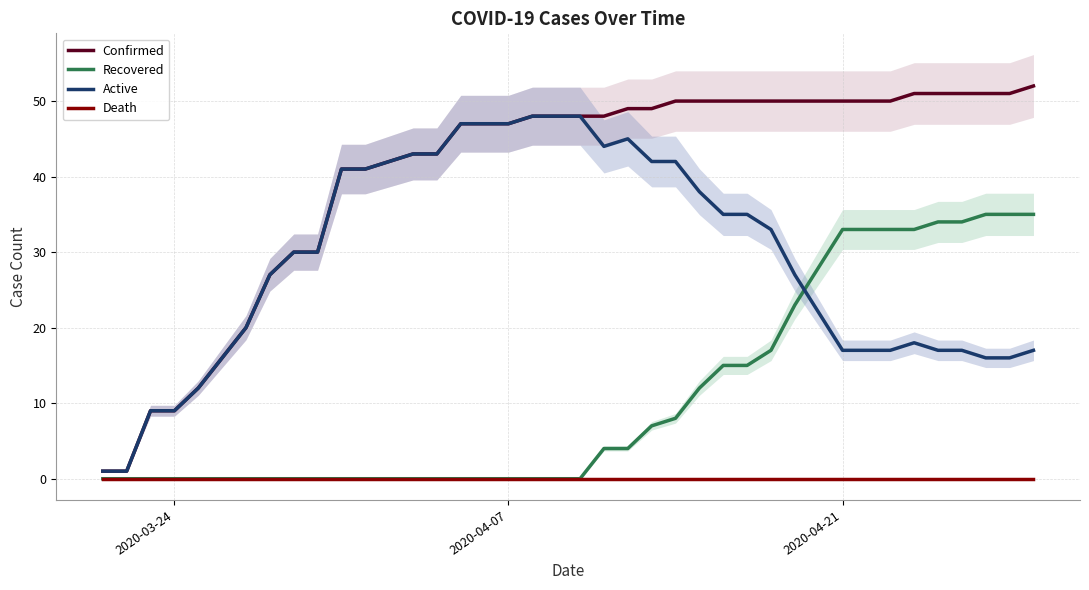

True or false: Active has a value of 39 at 7.

False